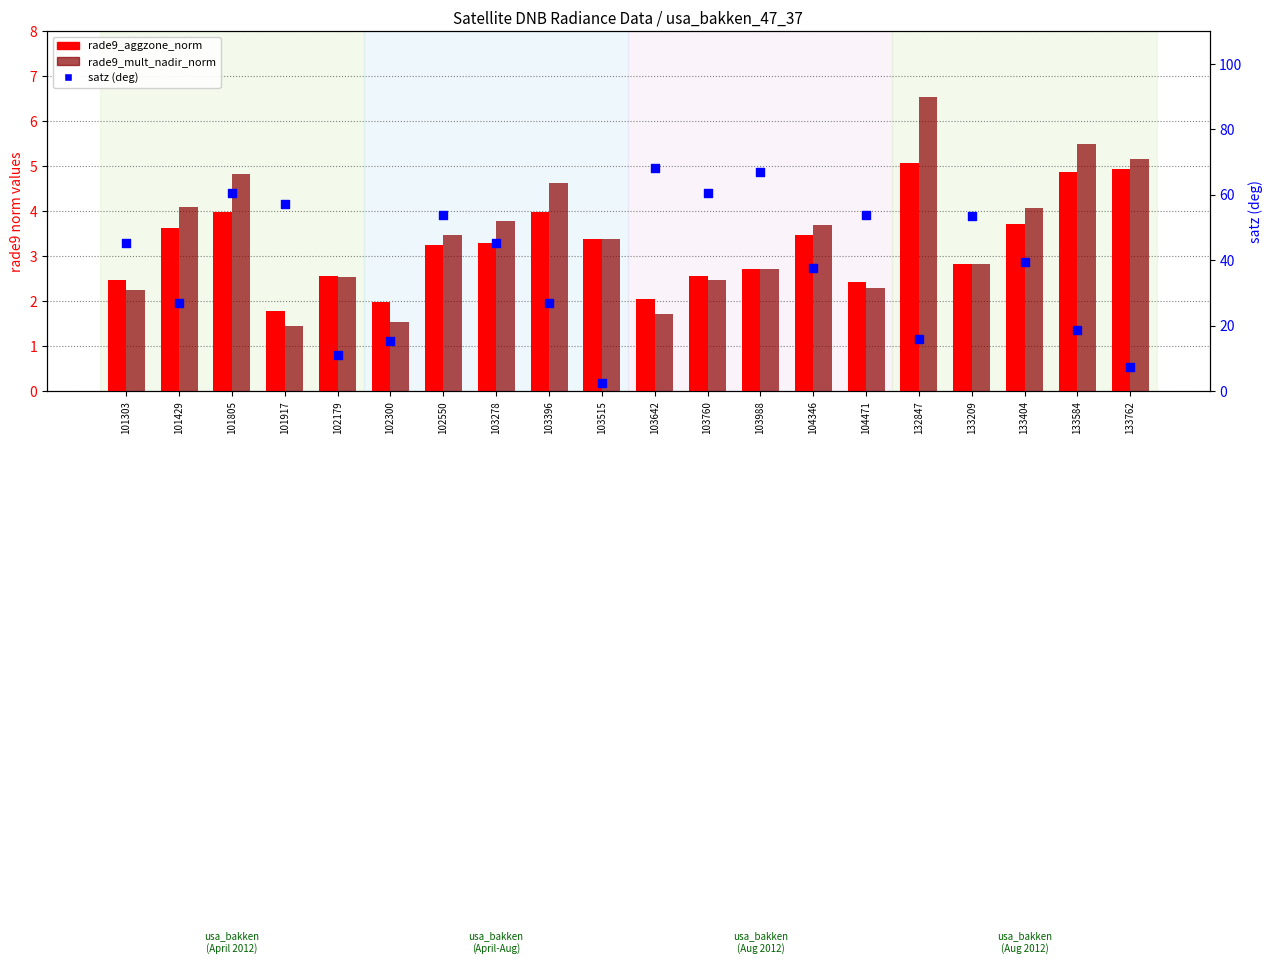

Which series contains the lowest Y value?

rade9_mult_nadir_norm